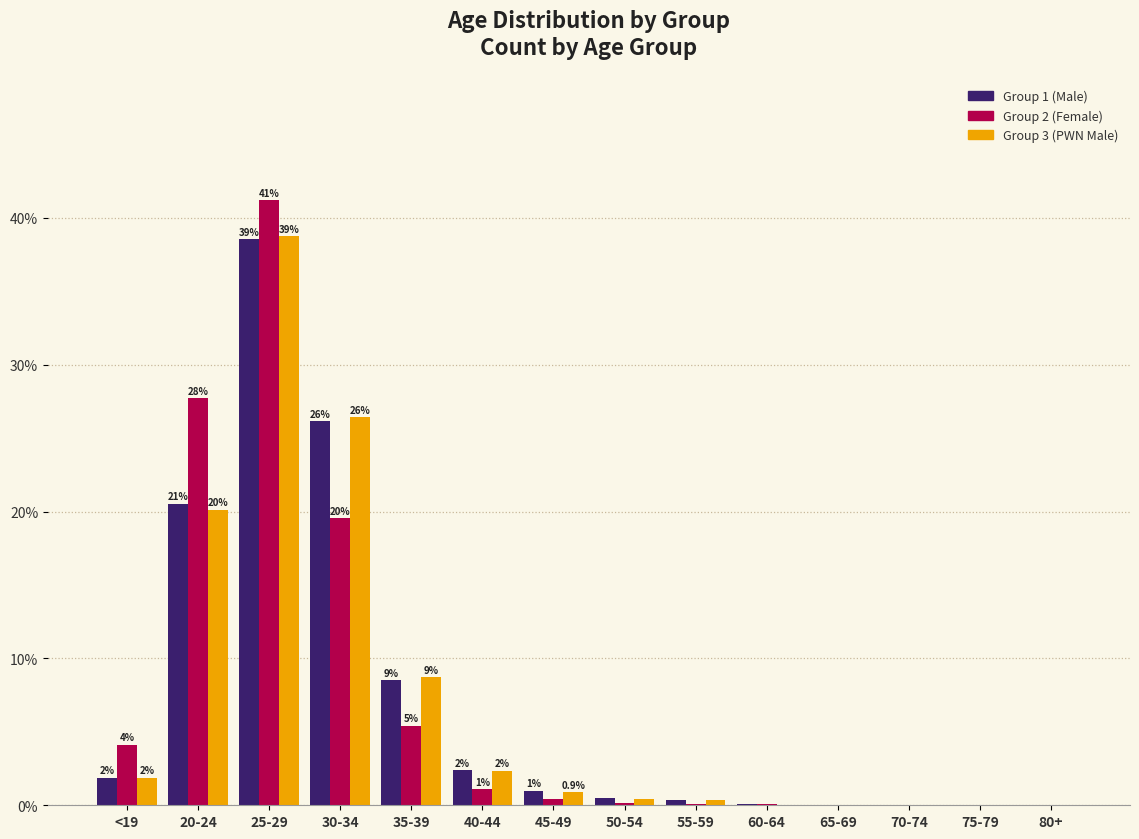

What is the sum of all Group 3 (PWN Male) values?

100.0